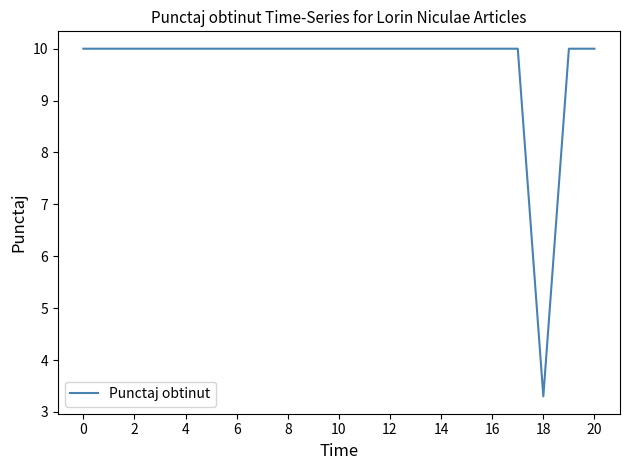

What is the maximum value shown in the chart?

10.0